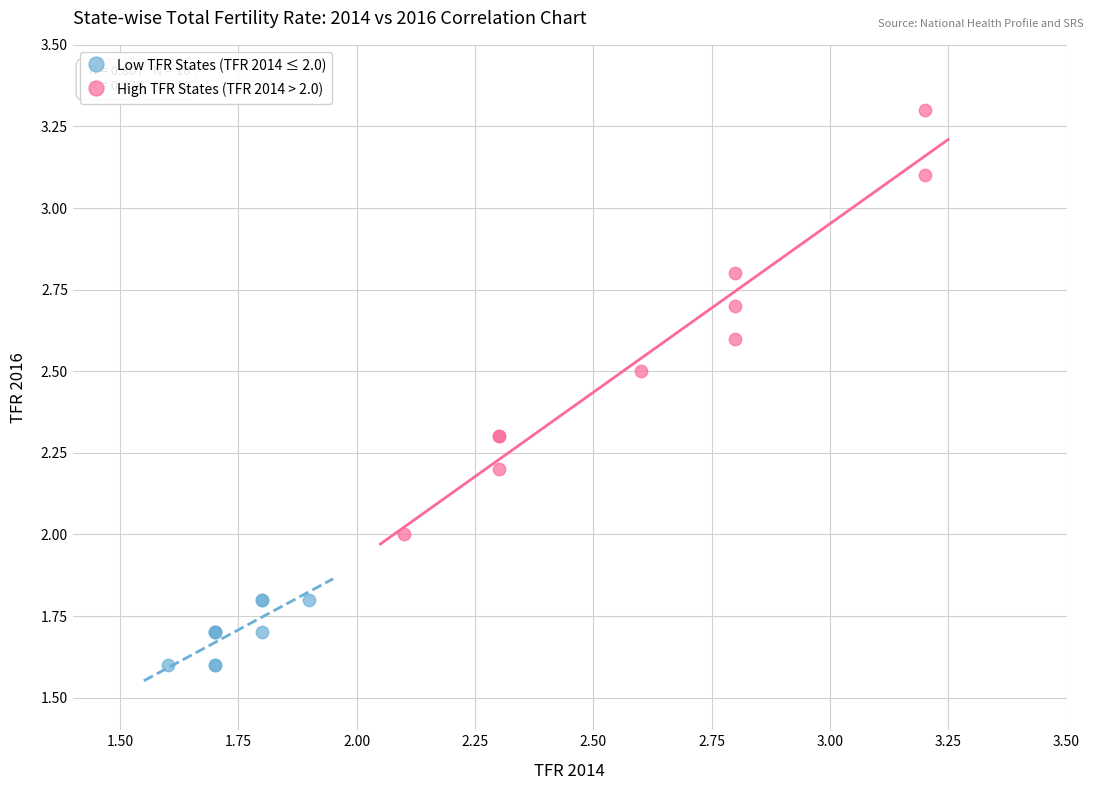

What are all the series names shown in the legend?

Low TFR States (TFR 2014 ≤ 2.0), High TFR States (TFR 2014 > 2.0)